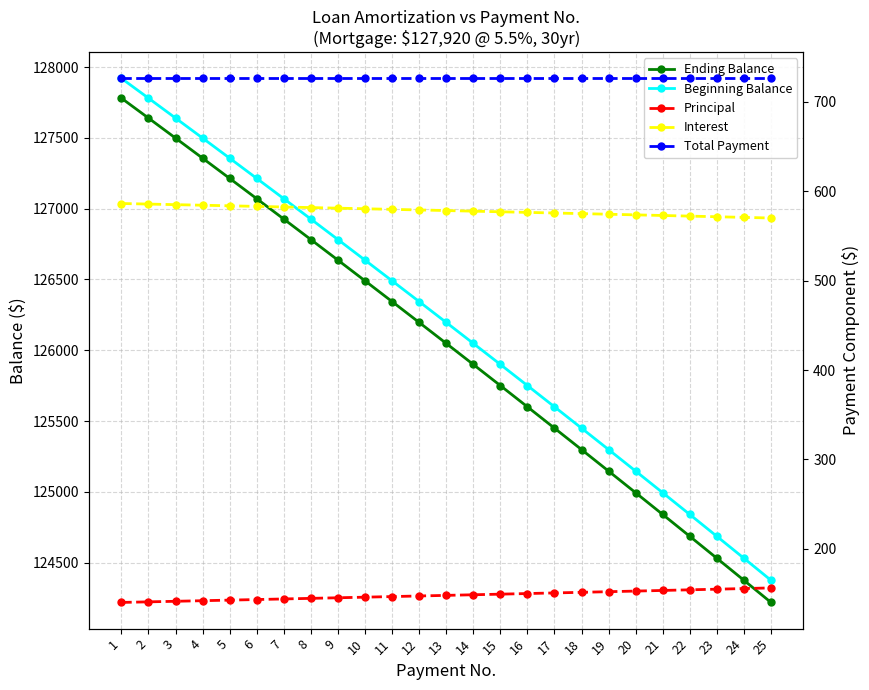

At how many categories does at least one series exceed 90495?

25